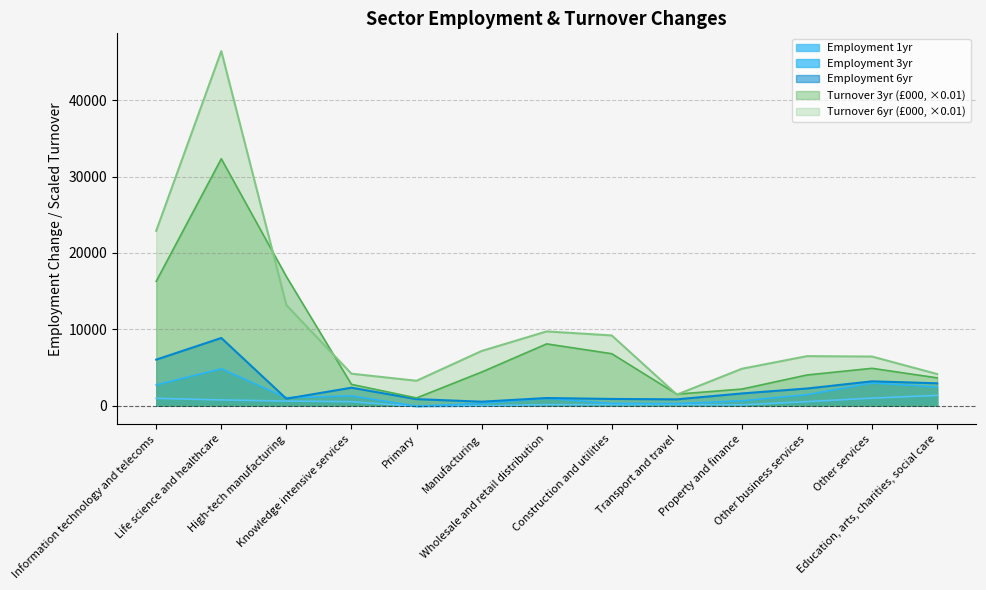

Is it true that Turnover 3yr (£000) equals 6027.9 at Other business services?

False